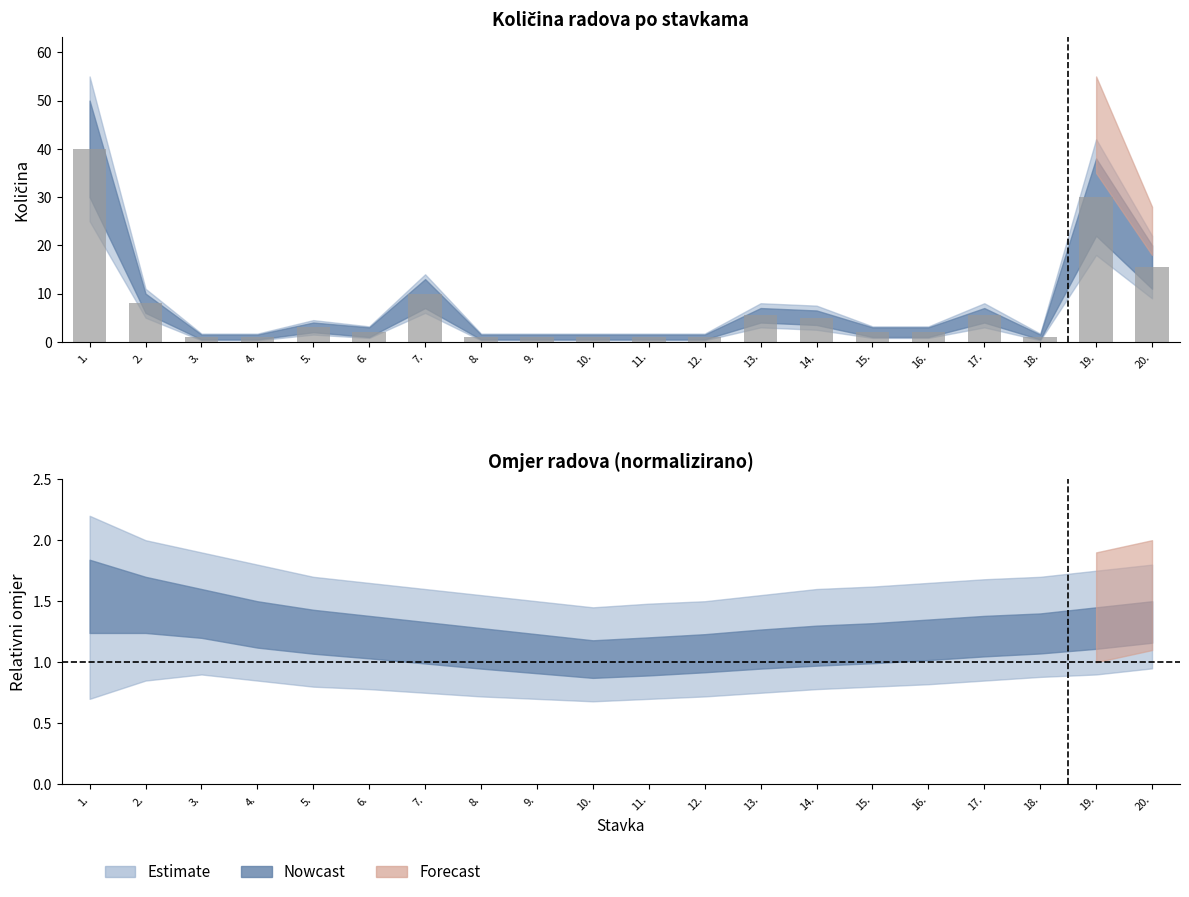

What is the average value?

6.8